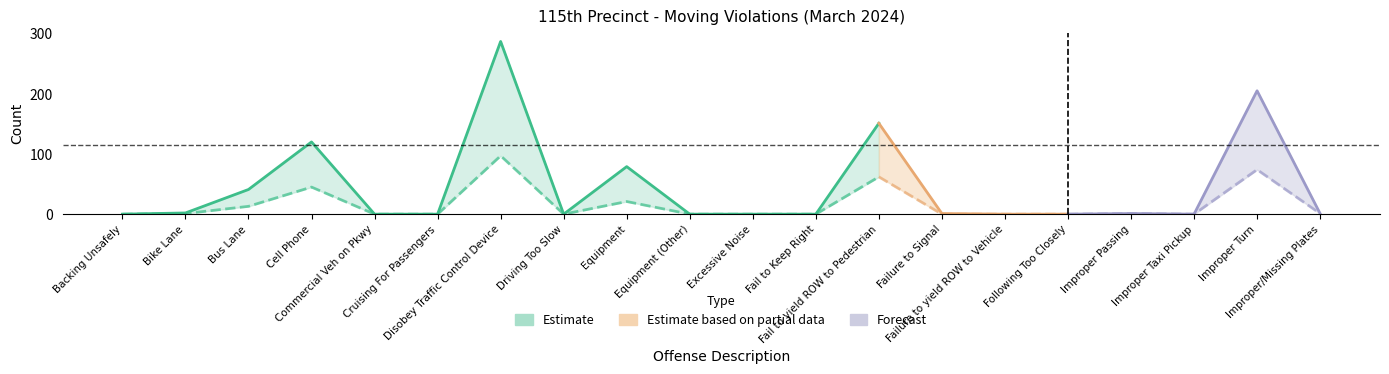

How many positive values does the MTD 2024 series have?

9